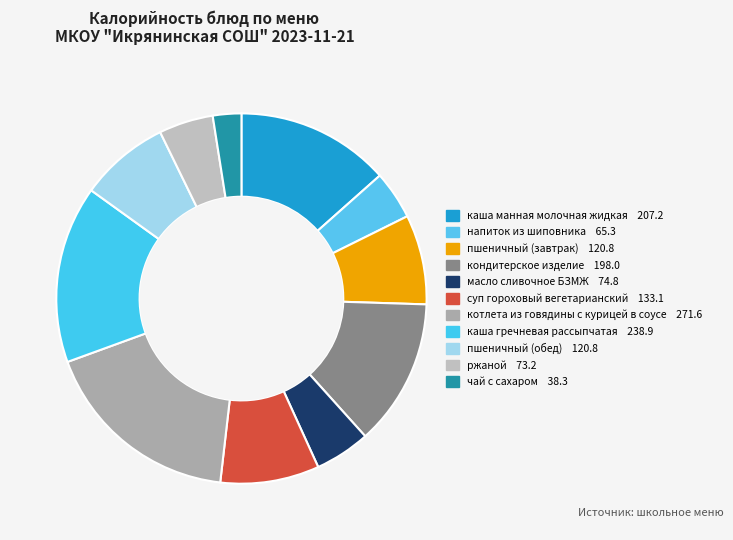

How many segments does this pie chart have?

11